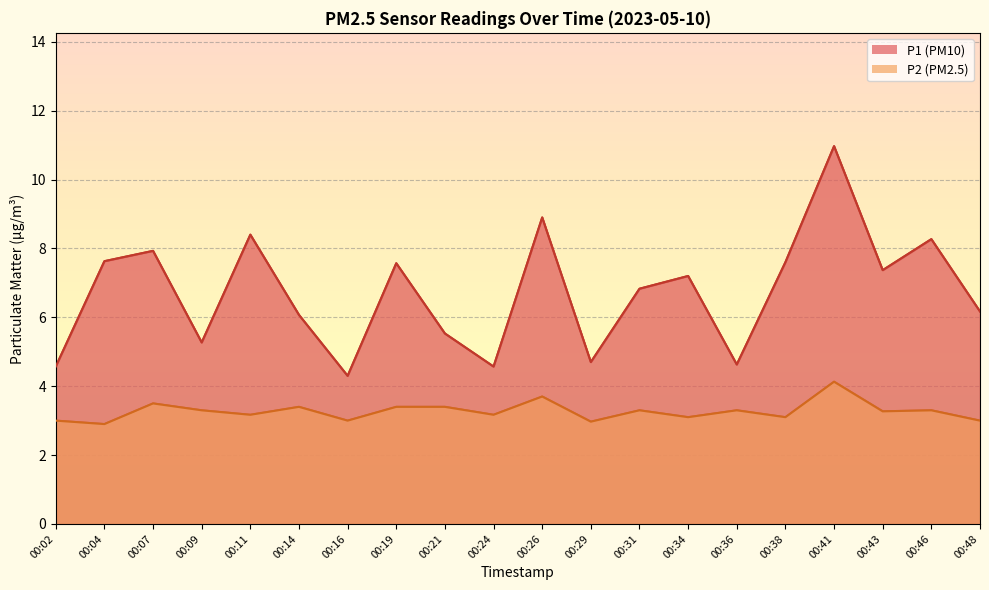

Between 00:24 and 00:48, which series saw the biggest shift?

P1